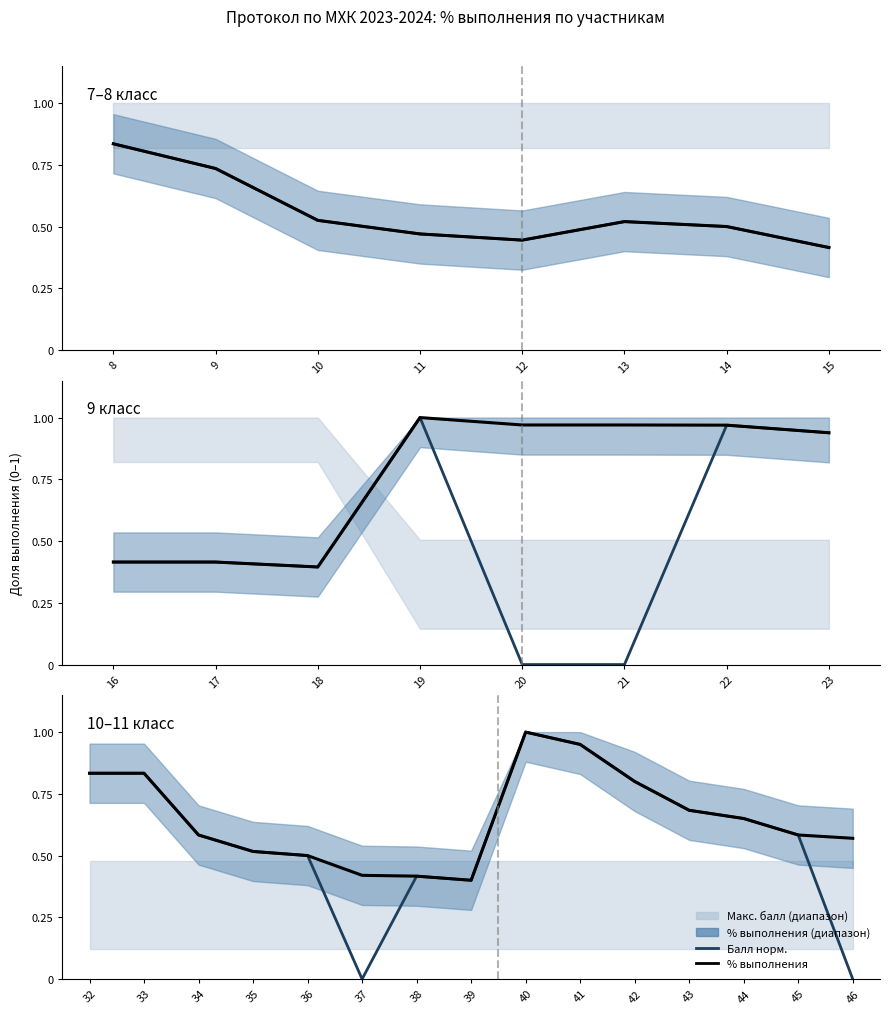

What is the average value of the Балл норм. series?

0.6